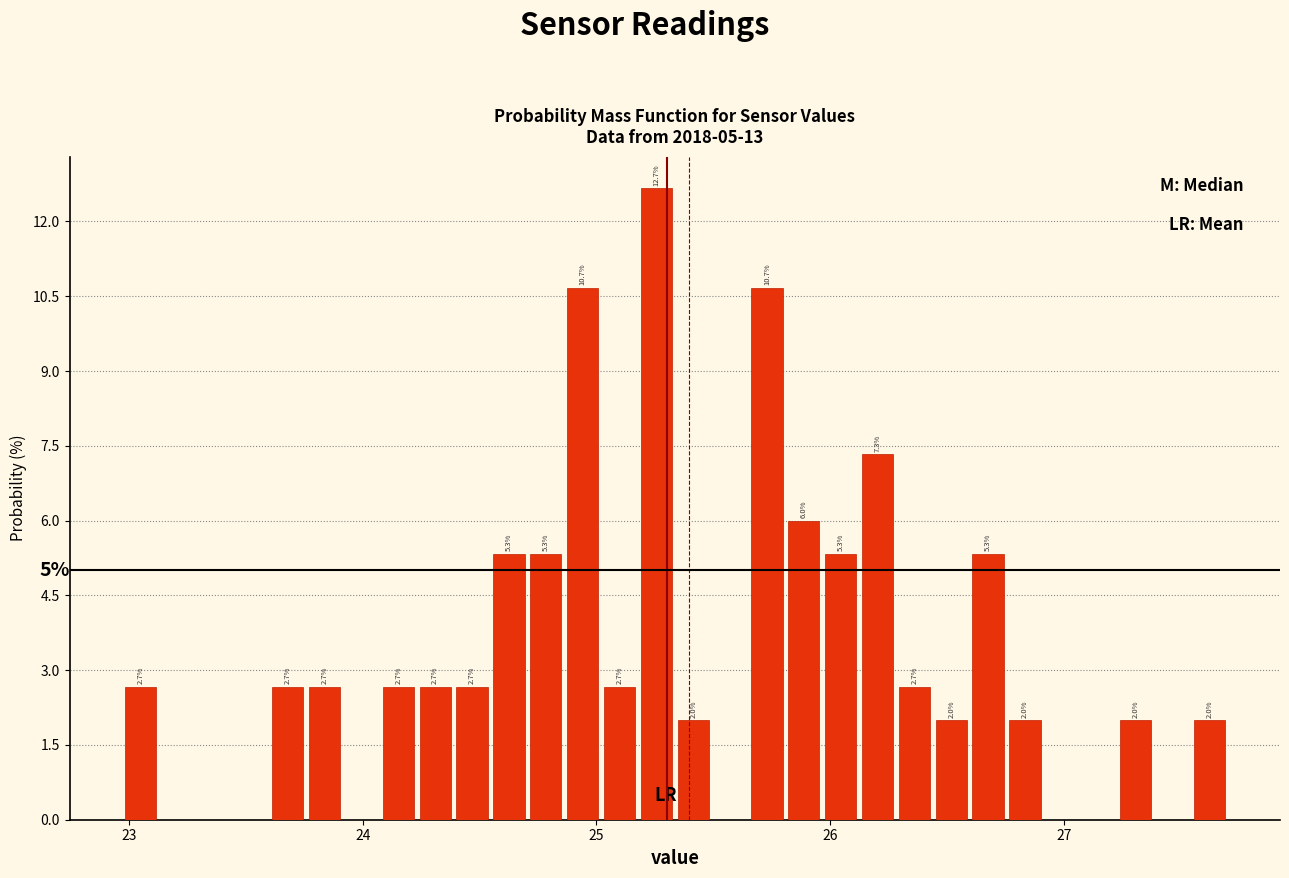

Read against the x-axis, roughly where is the centre of the tallest bar?

25.3